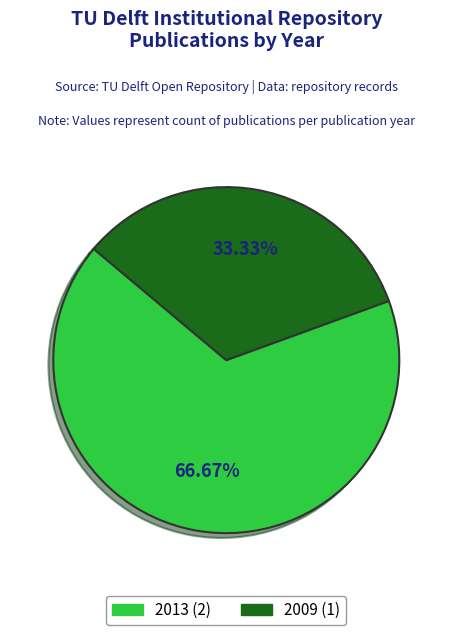

Does any single category account for the majority?

Yes